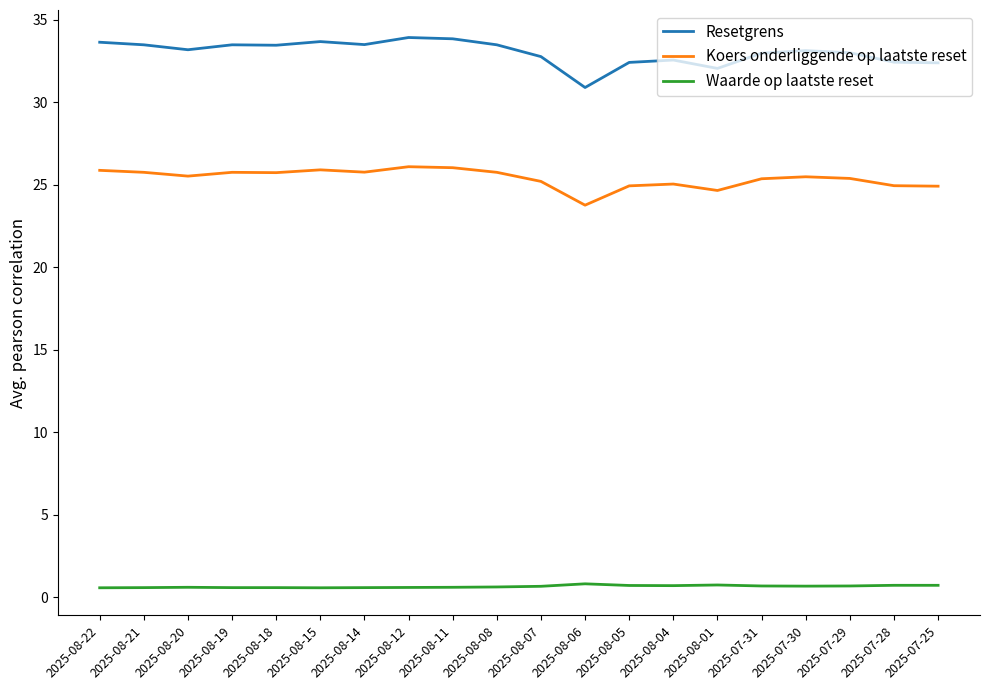

What is the highest value of the Koers onderliggende op laatste reset series?

26.1